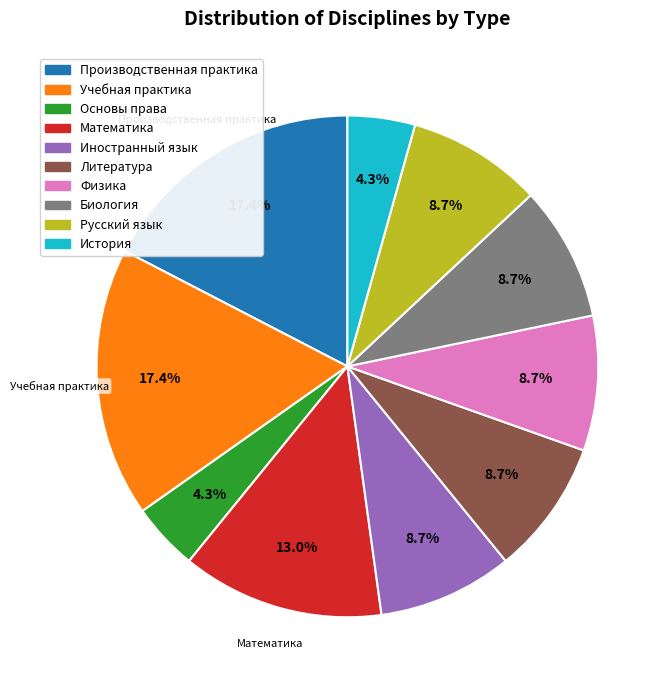

Count the number of slices in the pie.

10